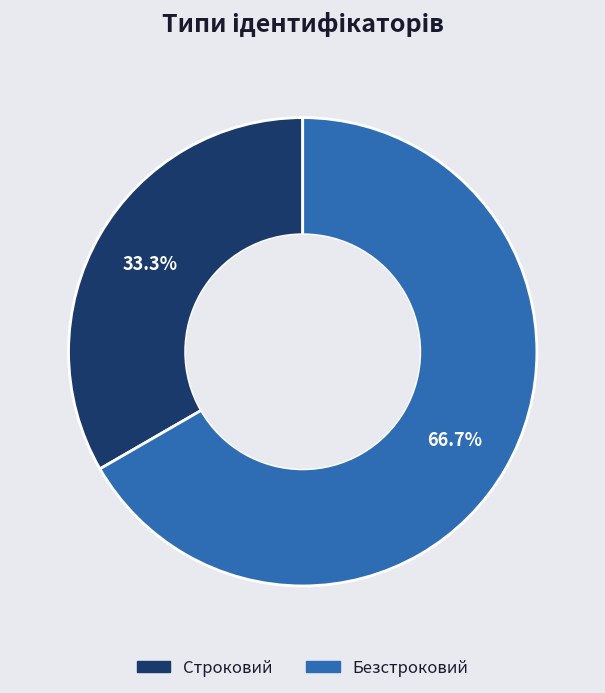

To the nearest percent, what is the difference between the Строковий and Безстроковий slice percentages?

33%